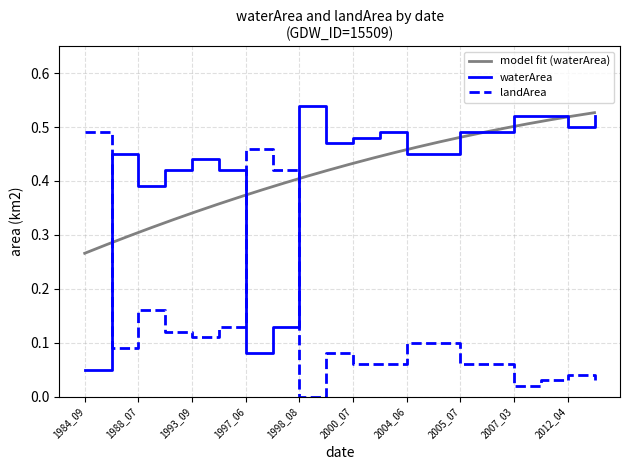

Which series ends up on top after the final intersection of landArea and waterArea?

waterArea